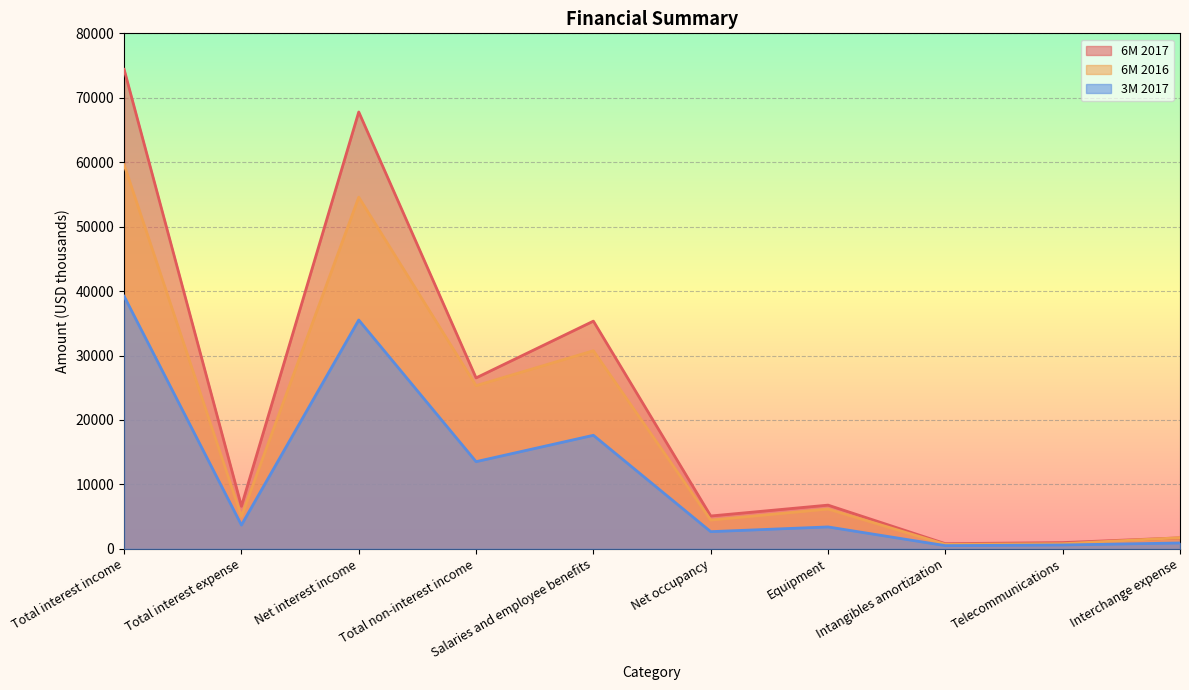

What is the lowest value of the 3M 2017 series?

496